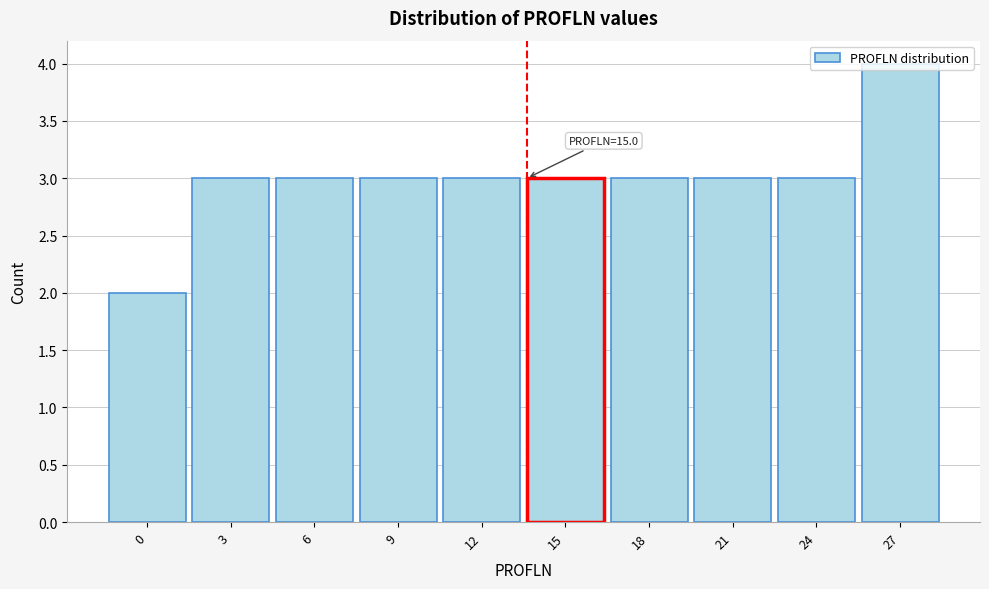

What is the sum of the values at 6 and 15?

6